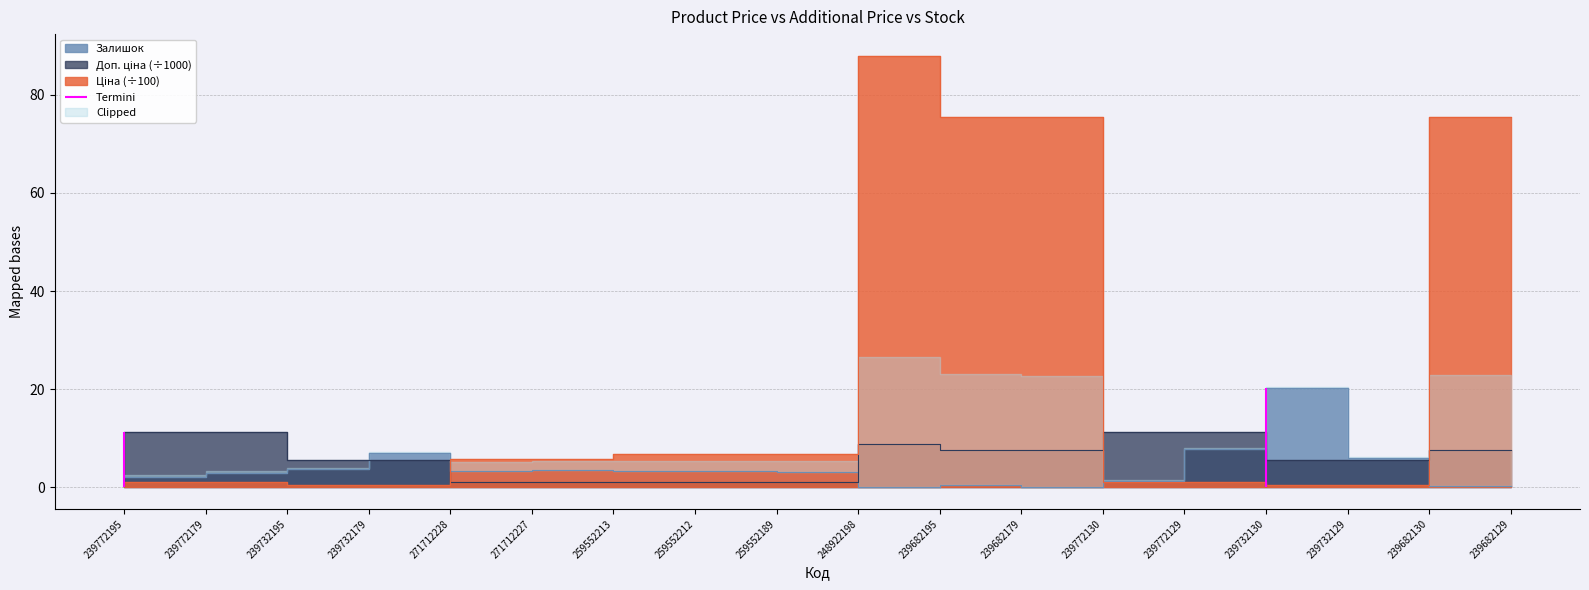

Which has a higher value, 239682195 or 239732195?

239682195